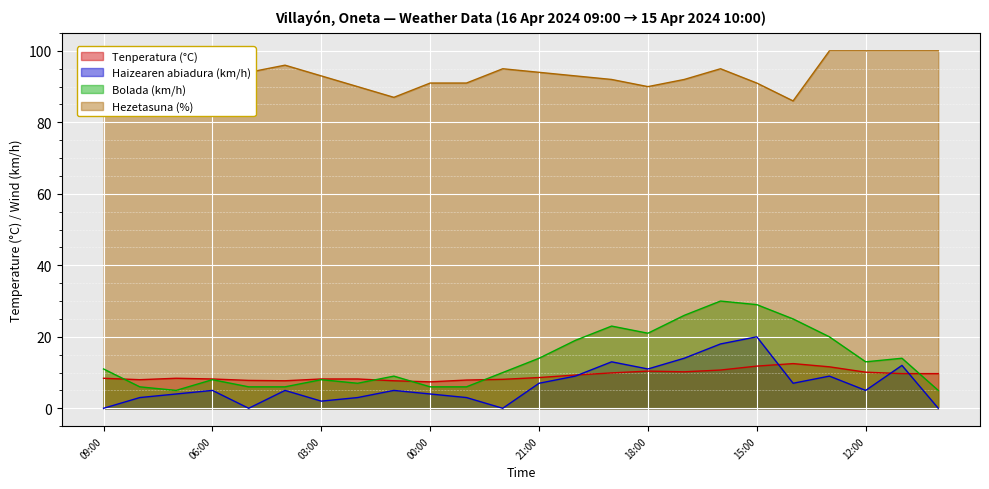

What is the difference between the maximum and second lowest values in the Tenperatura (°C) series?

4.8